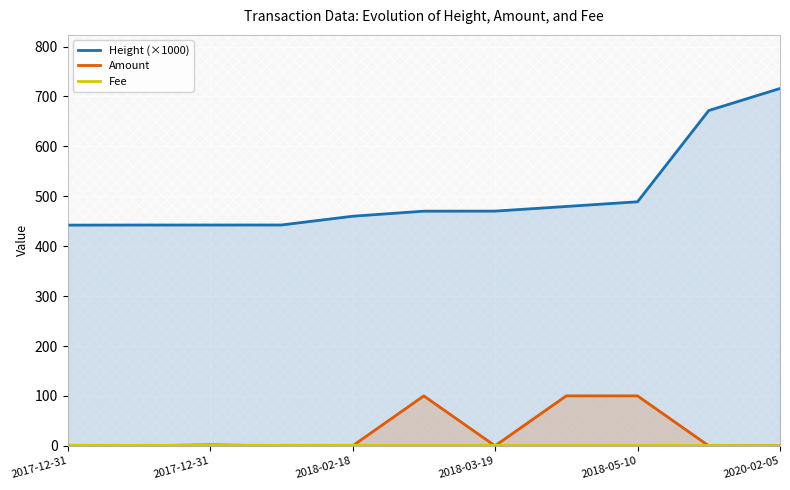

What is the value of the Fee point at the 4th from the left?

1.0